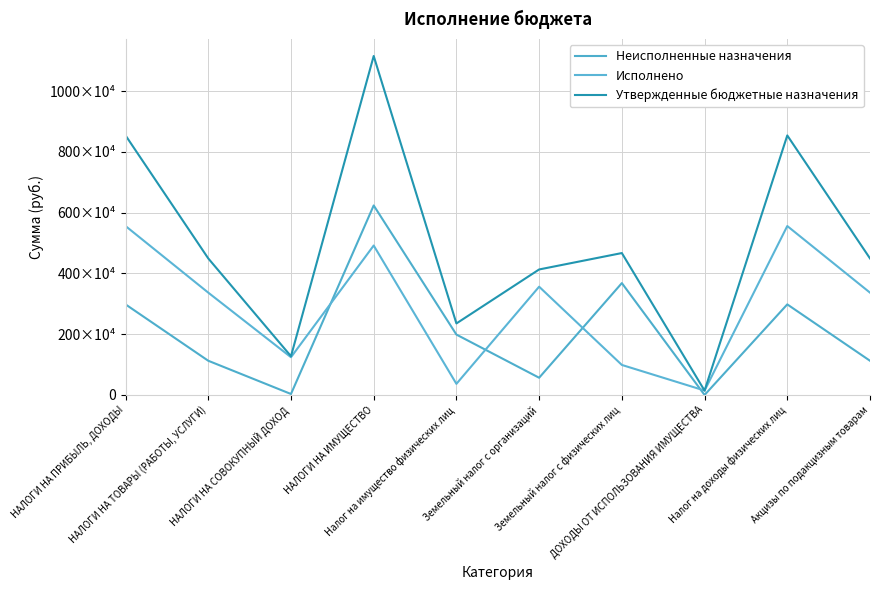

Does the chart display data point markers on the line(s)?

No